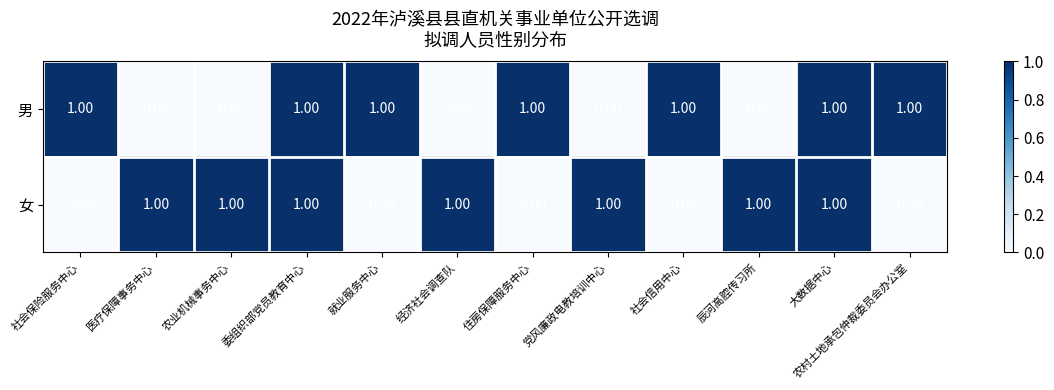

At 就业服务中心, list the series in order from largest to smallest.

男, 女